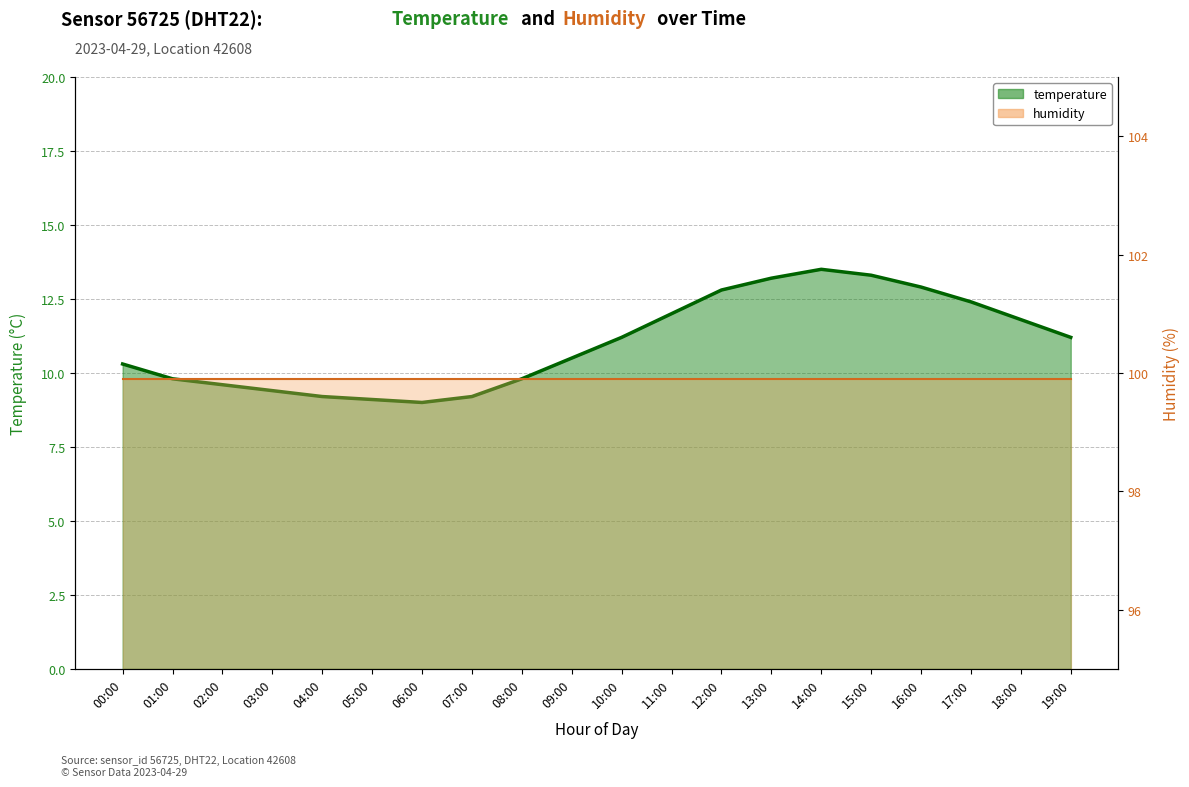

What is the change in value from 02:00 to 15:00?

+3.7